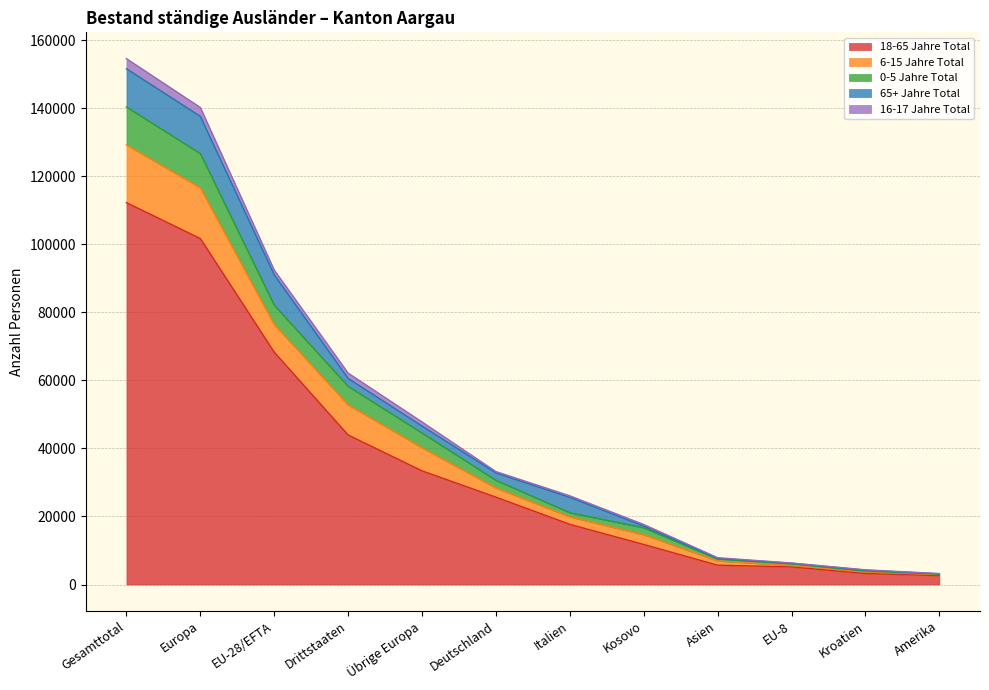

At which label does 18-65 Jahre Total reach its peak?

Gesamttotal